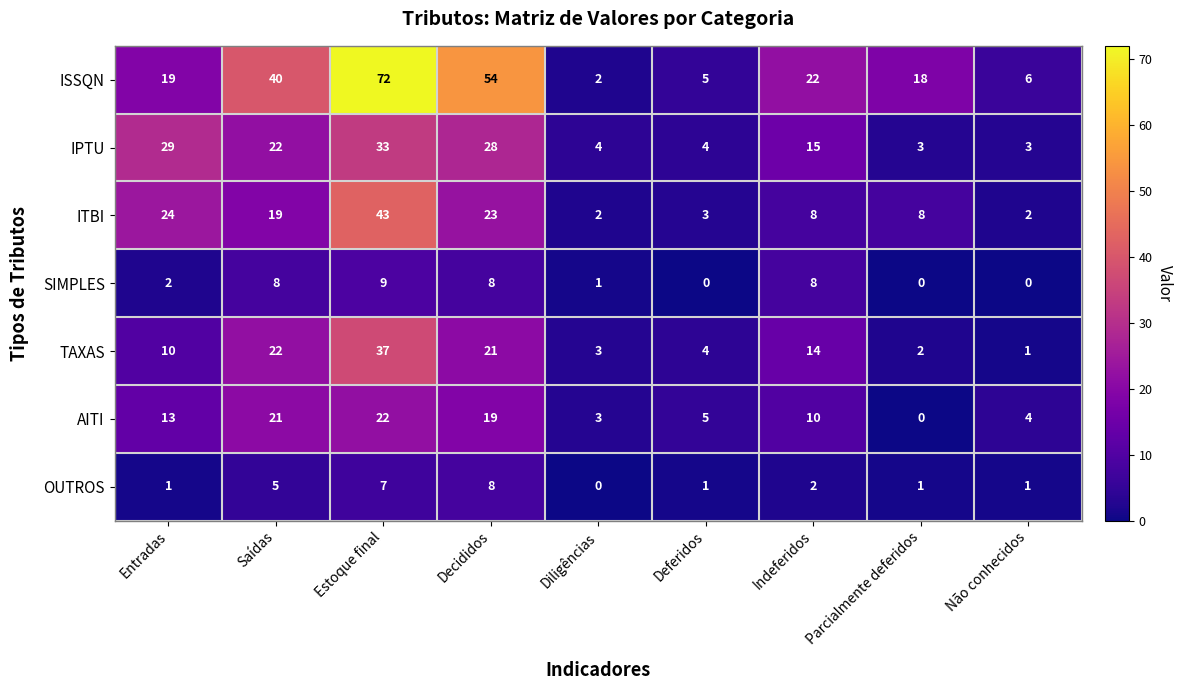

What is the sum of all IPTU values?

141